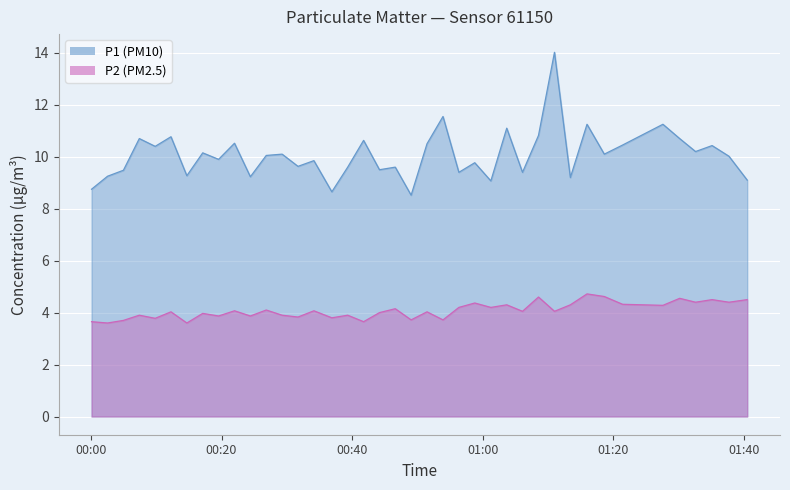

True or false: P1 and P2 intersect in this chart.

False